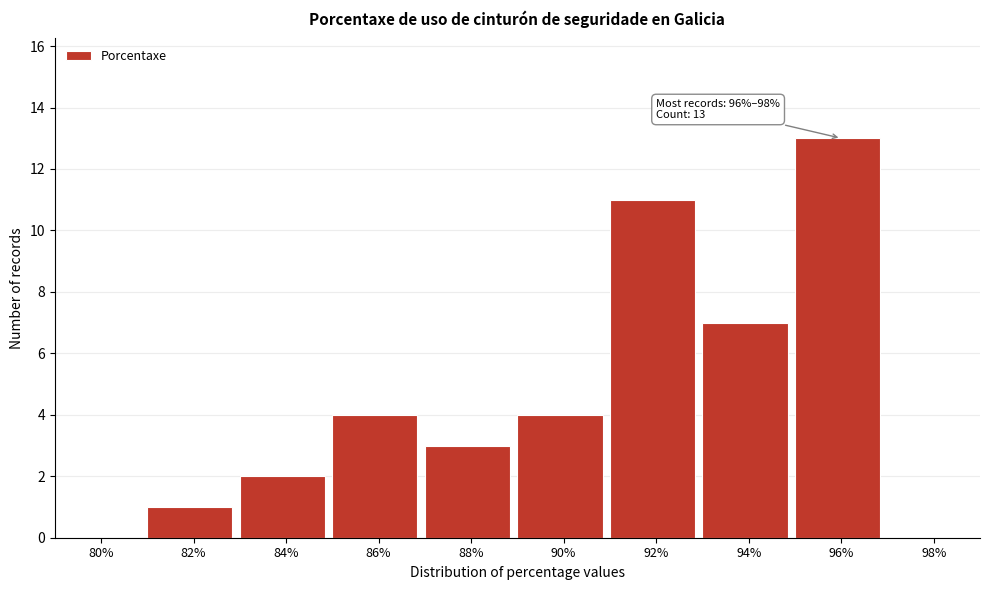

Reading right to left, what are all the values shown in this chart?

98%=0	96%=13	94%=7	92%=11	90%=4	88%=3	86%=4	84%=2	82%=1	80%=0